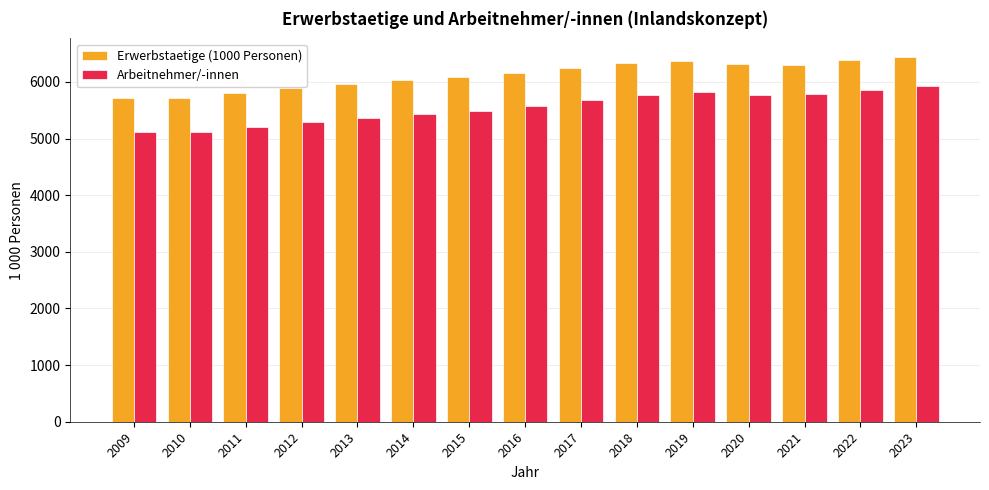

Is it true that Arbeitnehmer/-innen equals 5779.4 at 2021?

True